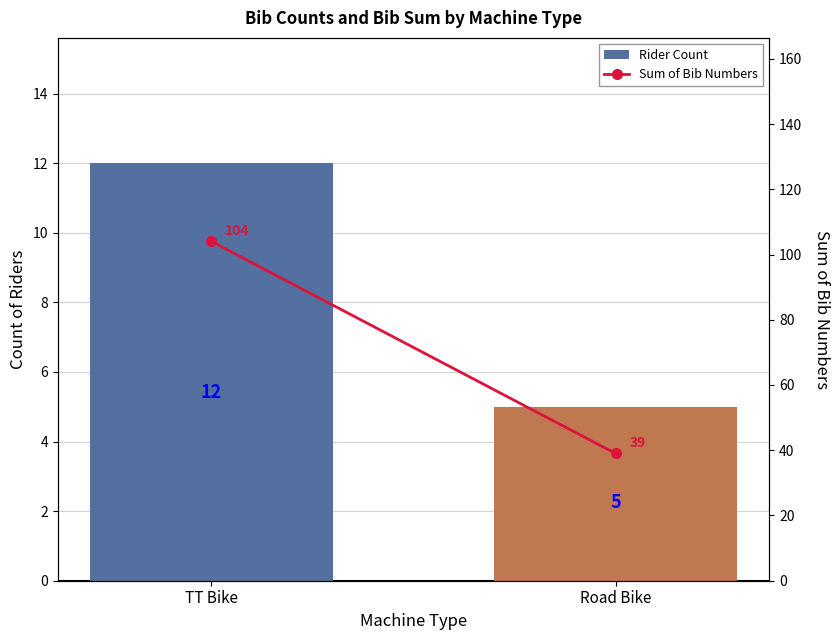

Which has a higher value, TT Bike or Road Bike?

TT Bike